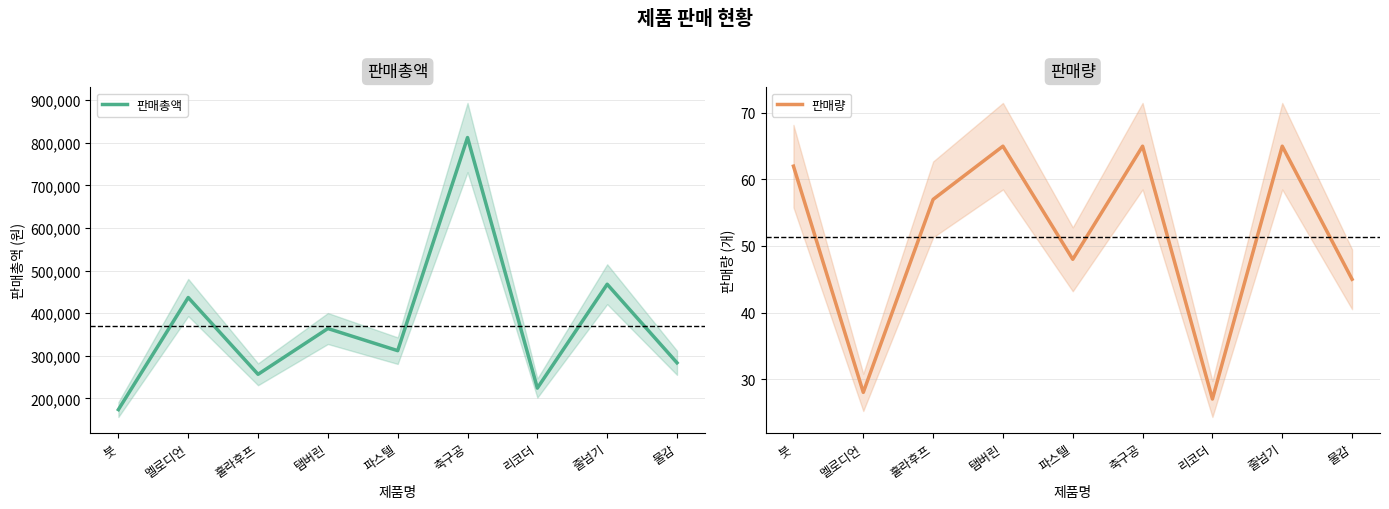

True or false: 판매총액 and 판매량 intersect in this chart.

False